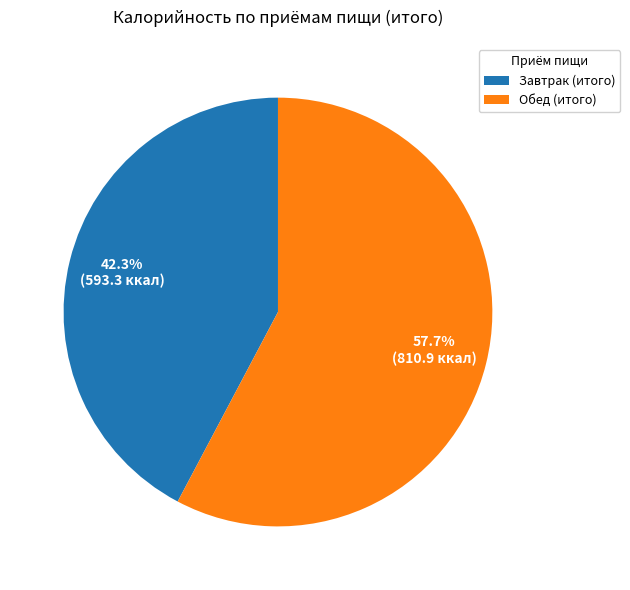

Which slice represents more than half of the pie?

Обед